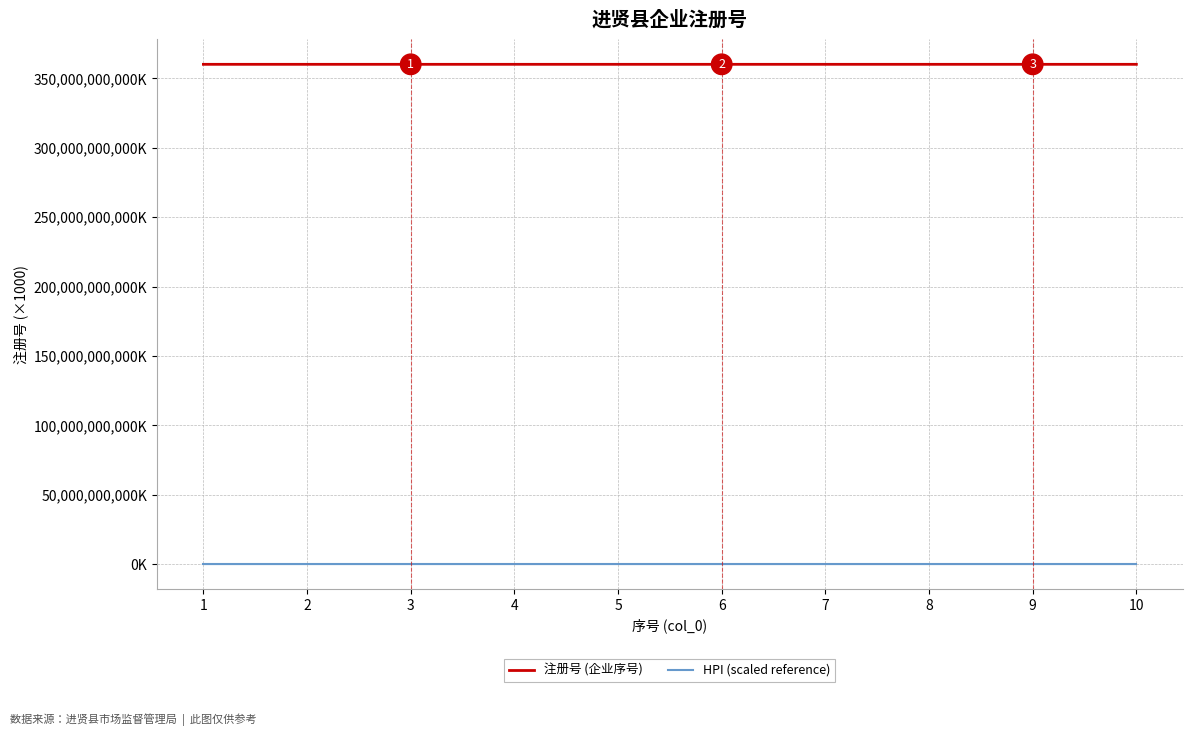

What are all the series names shown in the legend?

注册号 (企业序号), HPI (scaled reference)